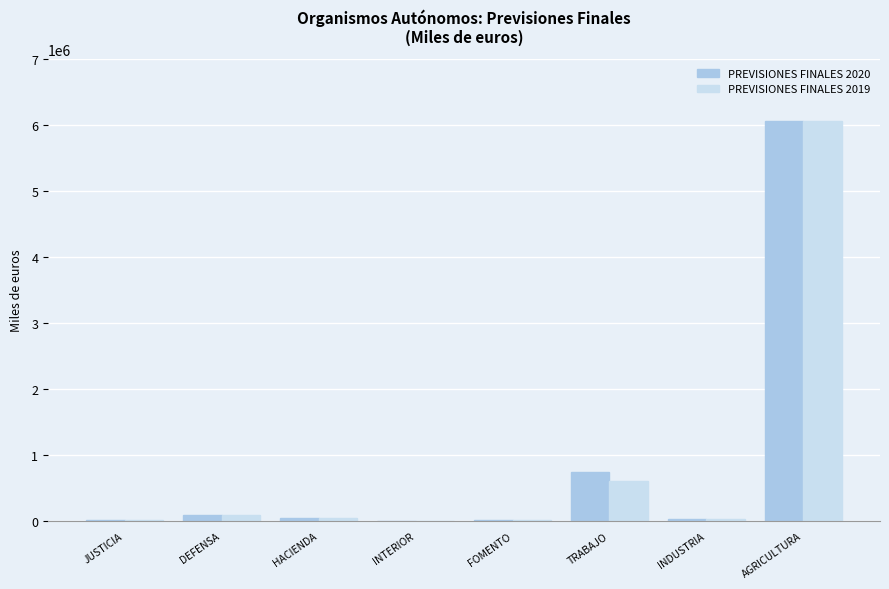

The value of PREVISIONES FINALES 2019 at HACIENDA is 44374. True or false?

True